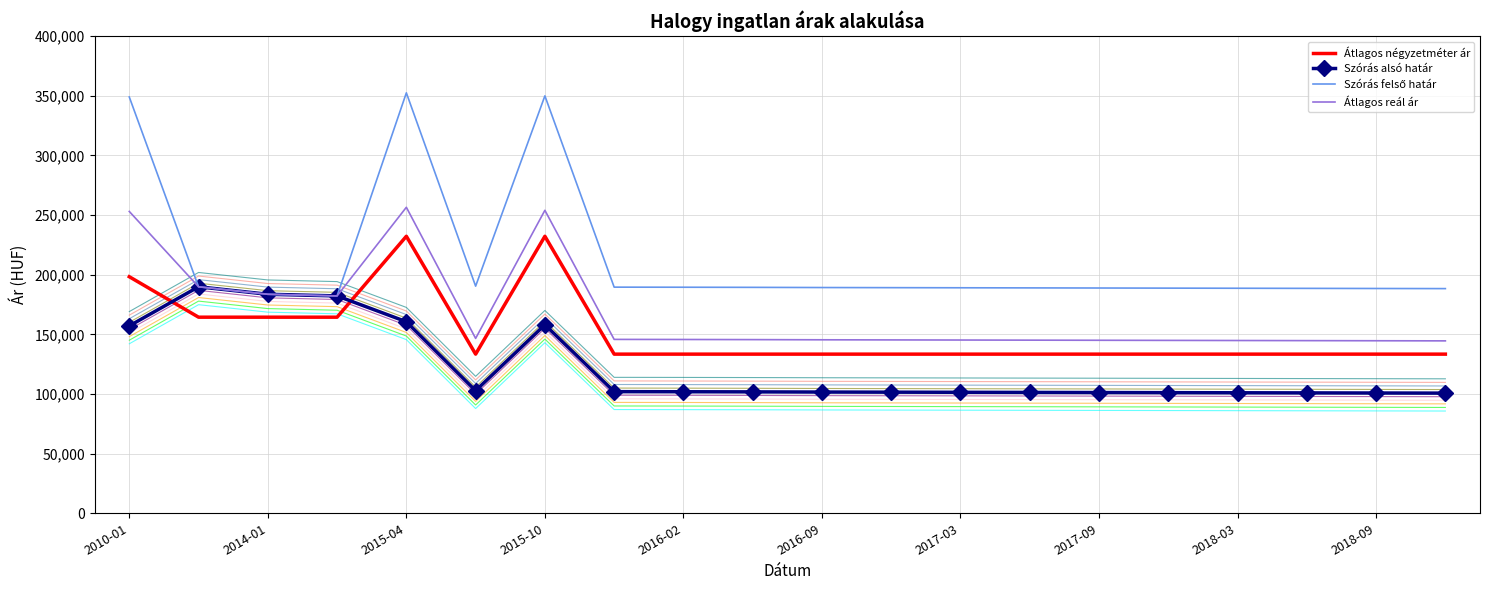

What is the label of the 3rd point from the right?

17